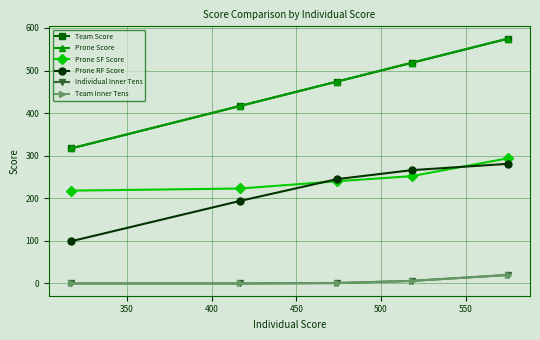

True or false: Team Score has more than 0 interior local peaks.

False